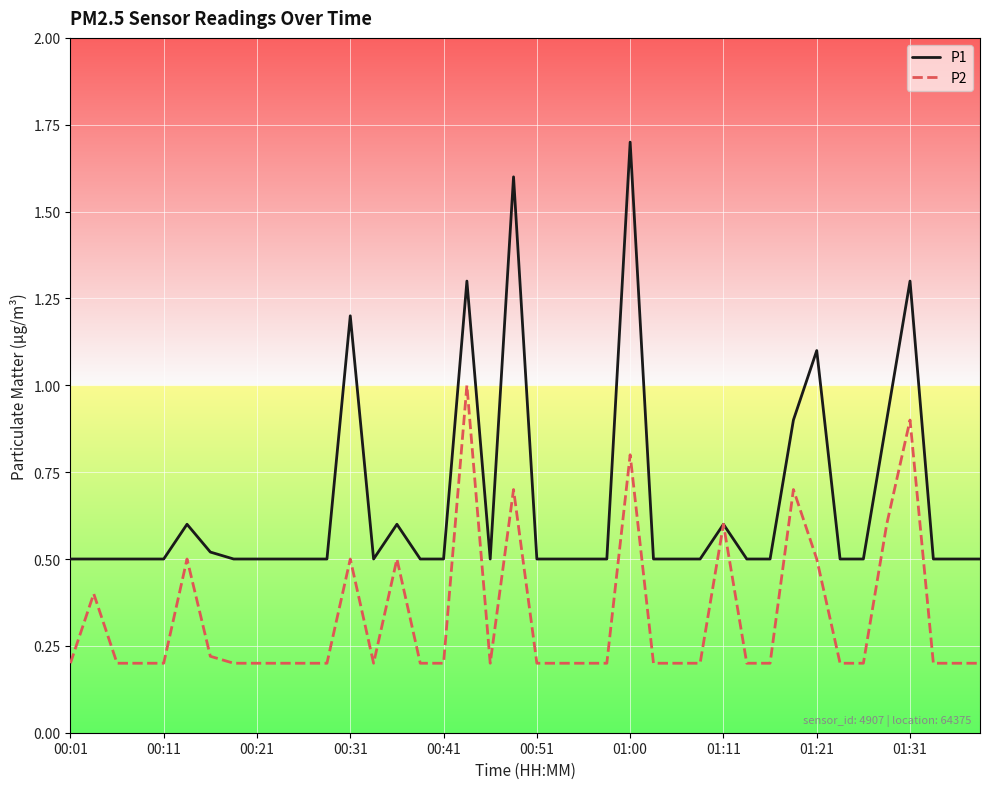

How many lines are shown in the chart?

2